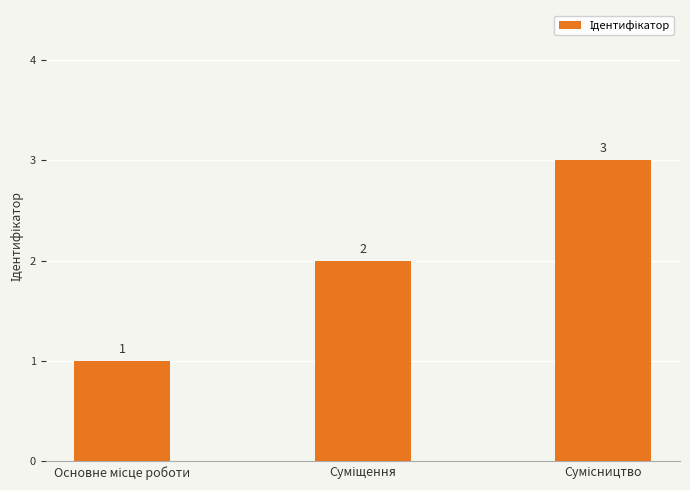

How many values are between 1 and 3?

3